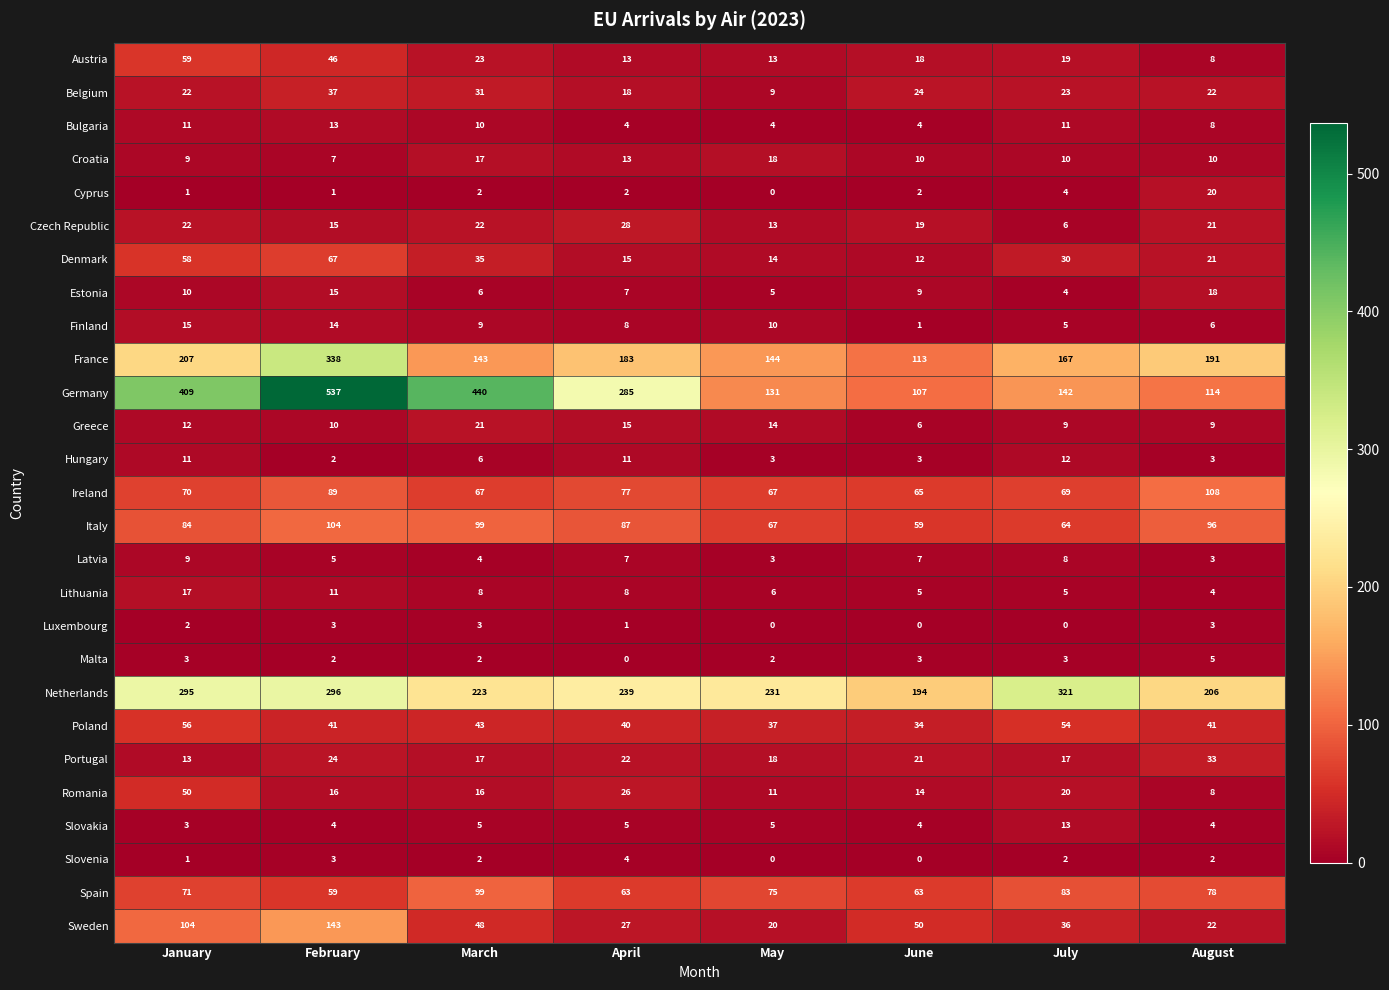

Where is Luxembourg nearest to the value 1?

April